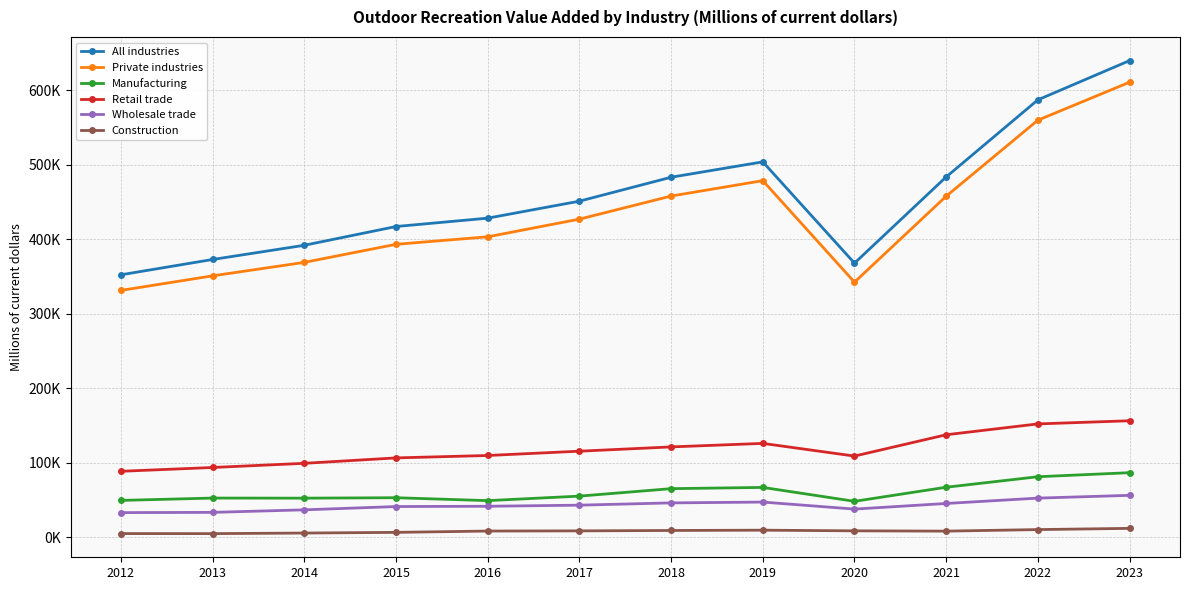

Is it true that Construction equals 2694 at 2020?

False